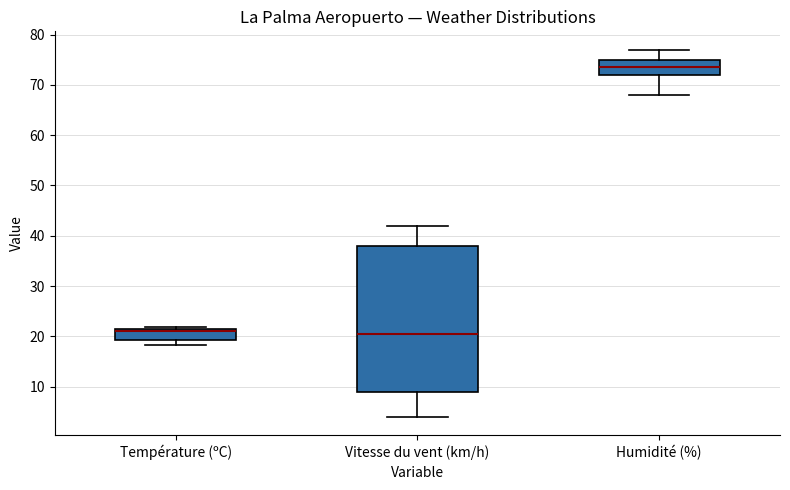

Reading left to right, transcribe this box plot: for each box, give where its median line is, the range the box spans, and where its two whiskers end, as read against the y-axis. The values are not printed on the chart, so give them approximately, as read against the axis.

Température (ºC): median 21, box 19 to 22, whiskers 18 to 22 (just above the box's upper edge)
Vitesse du vent (km/h): median 21, box 9 to 38, whiskers 4 to 42
Humidité (%): median 74, box 72 to 75, whiskers 68 to 77